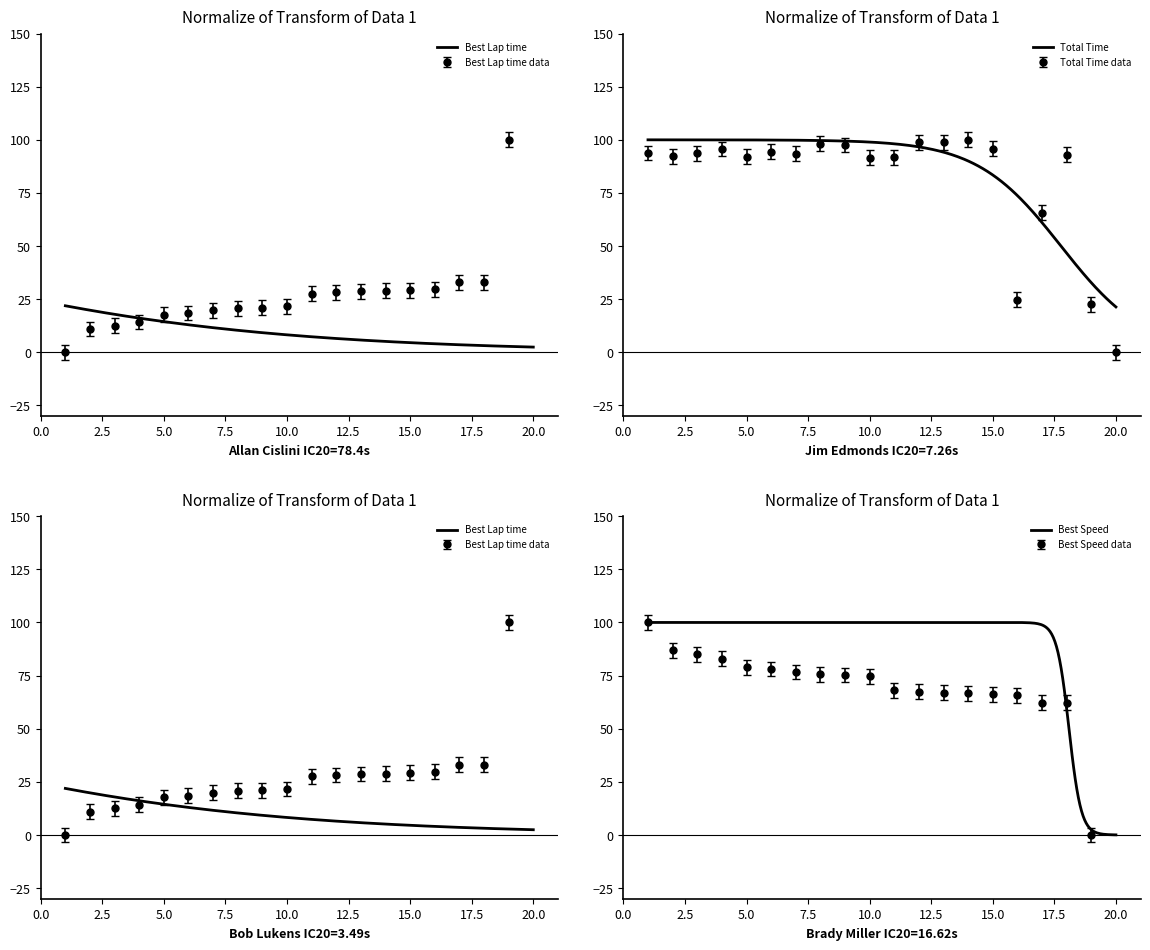

What is the difference between the maximum and minimum values in the Total Time series?

78.6